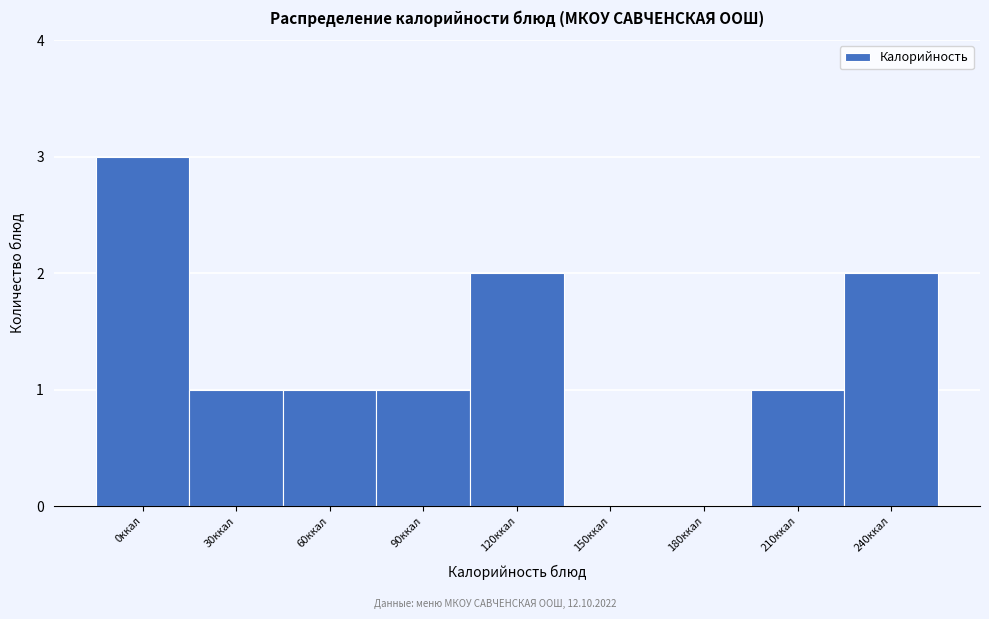

Reading left to right, what are all the values shown in this chart?

0ккал=3	30ккал=1	60ккал=1	90ккал=1	120ккал=2	150ккал=0	180ккал=0	210ккал=1	240ккал=2